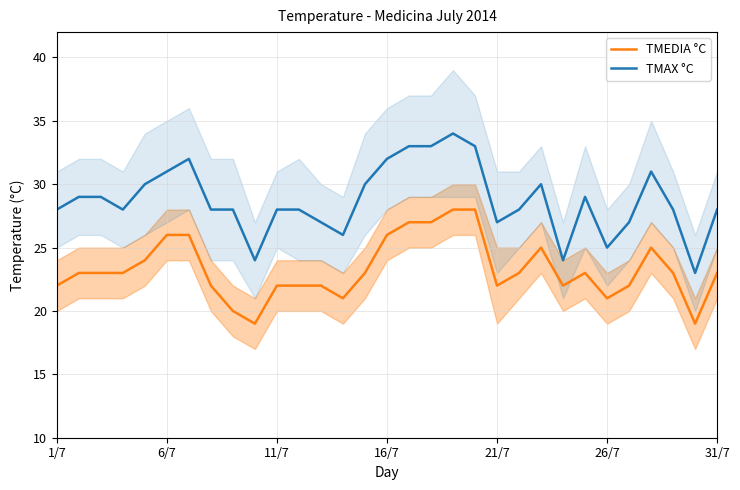

True or false: TMEDIA °C and TMAX °C intersect in this chart.

False